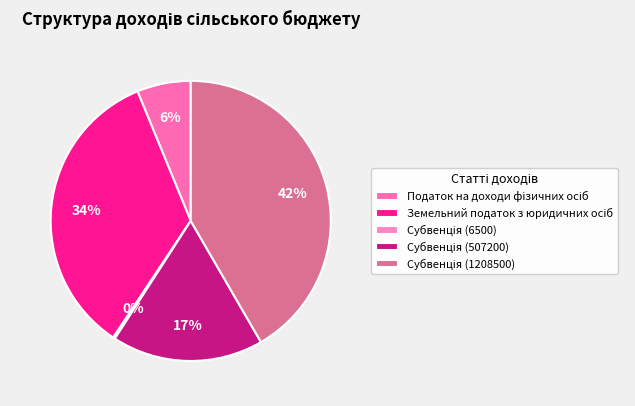

Is it true that Земельний податок з юридичних осіб is 23% of the pie?

False